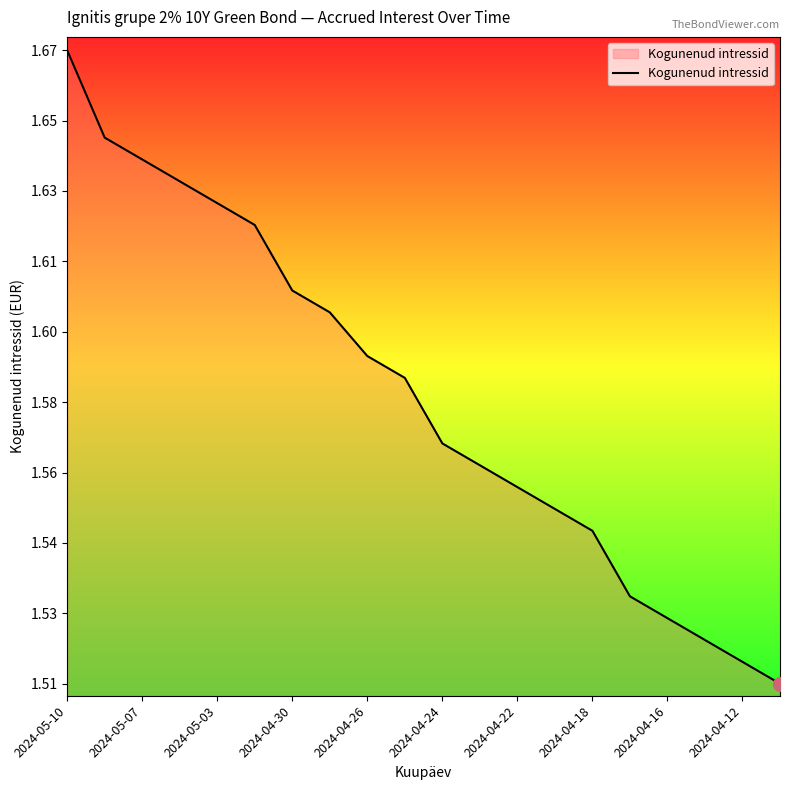

What is the difference between the second highest and second lowest values?

0.1